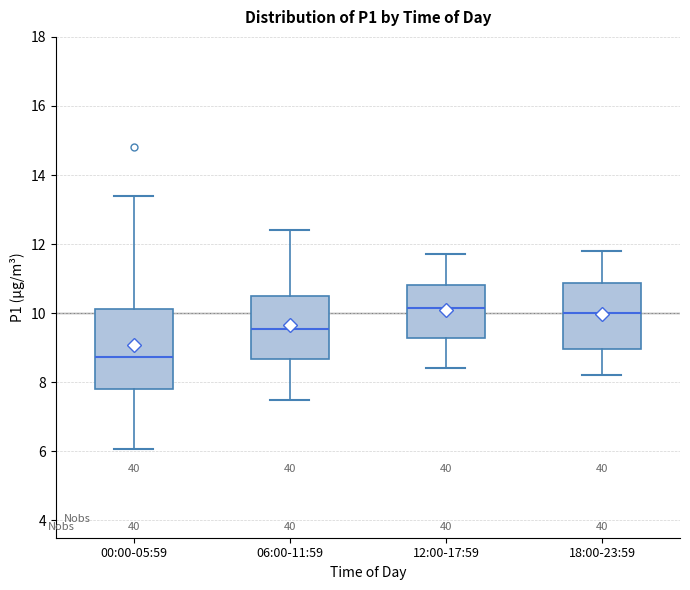

Reading left to right, transcribe this box plot: for each box, give where its median line is, the range the box spans, and where its two whiskers end, as read against the y-axis. The values are not printed on the chart, so give them approximately, as read against the axis.

00:00-05:59: median 8.8, box 7.8 to 10.2, whiskers 6.0 to 13.4
06:00-11:59: median 9.6, box 8.6 to 10.6, whiskers 7.6 to 12.4
12:00-17:59: median 10.2, box 9.2 to 10.8, whiskers 8.4 to 11.8
18:00-23:59: median 10.0, box 9.0 to 10.8, whiskers 8.2 to 11.8